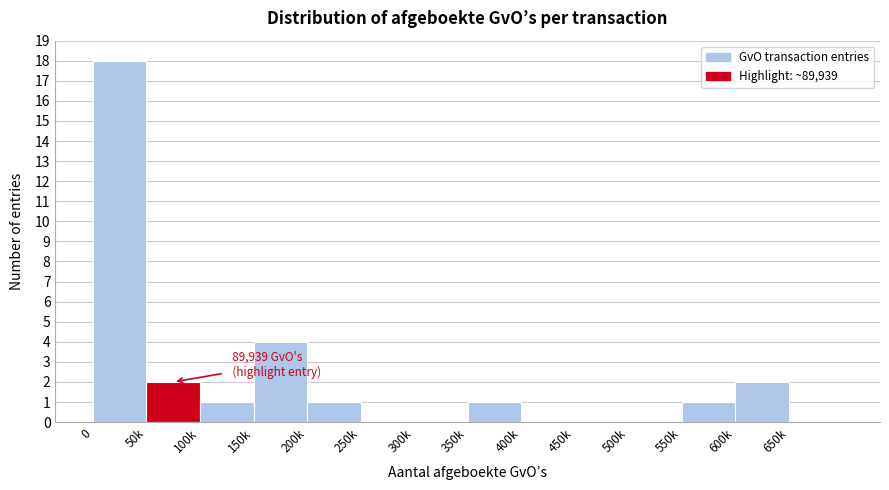

Reading right to left, extract all data points from this chart.

650k=0	600k=2	550k=1	500k=0	450k=0	400k=0	350k=1	300k=0	250k=0	200k=1	150k=4	100k=1	50k=2	0=18